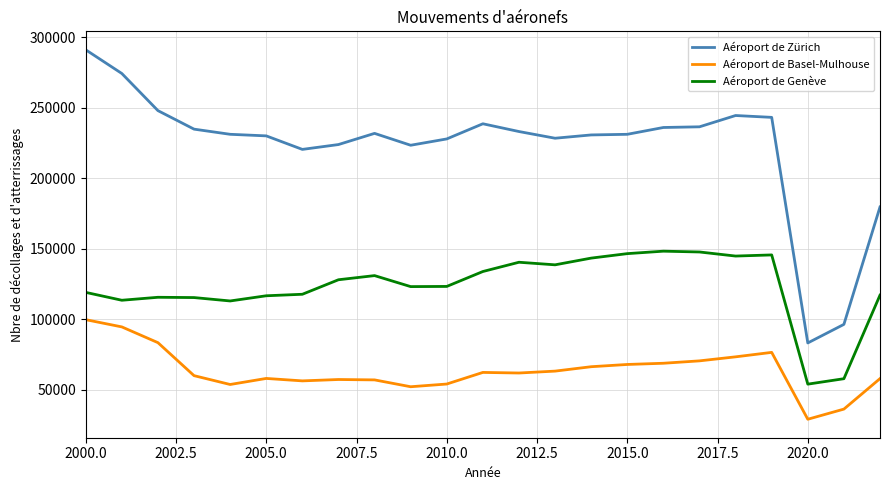

Which series has the largest total across all categories?

Aéroport de Zürich